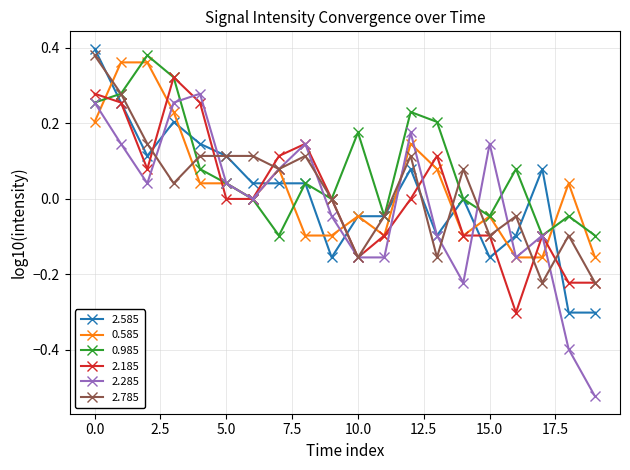

True or false: 2.185 has more than 0 interior local peaks.

True